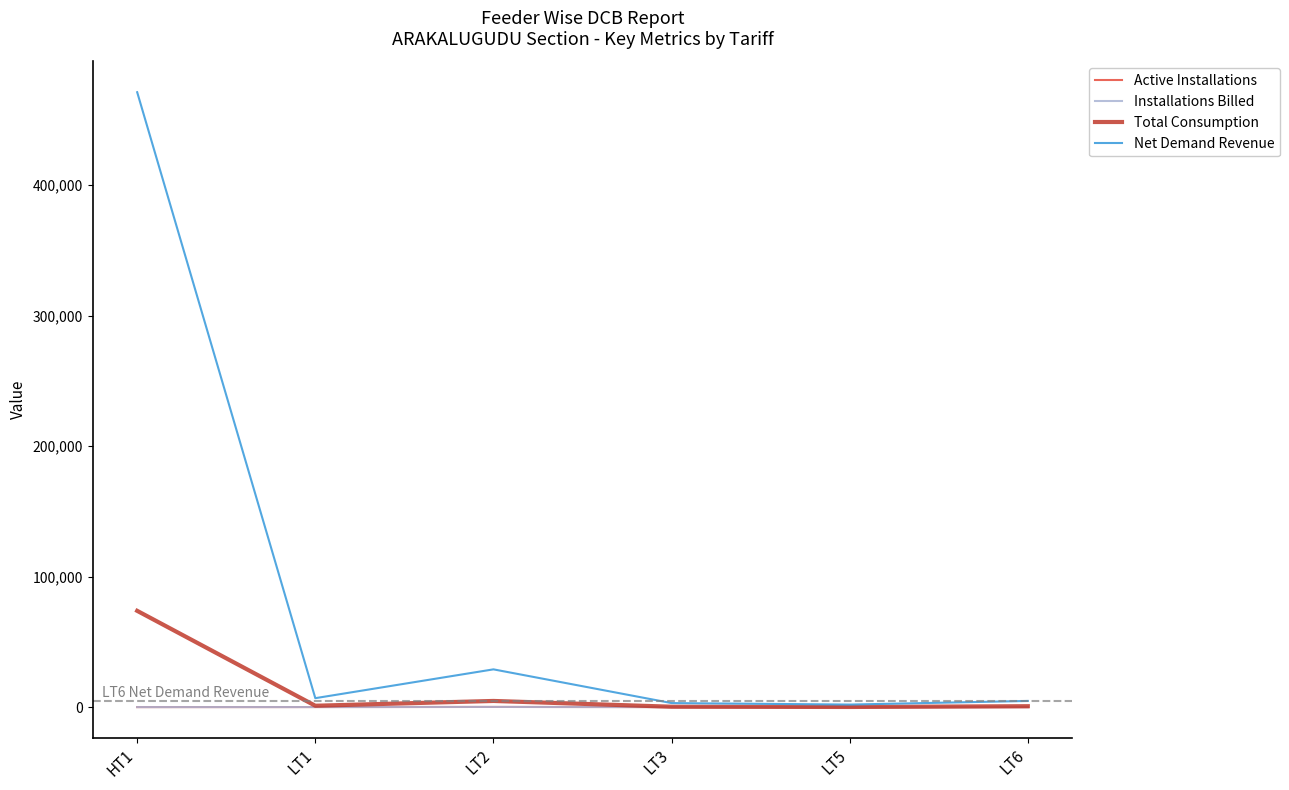

What is the highest value of the Total Consumption series?

73752.0